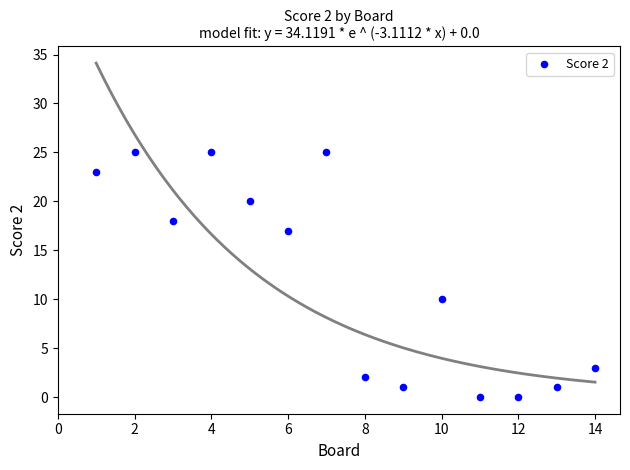

What Y value in the scatter plot is closest to 12?

10